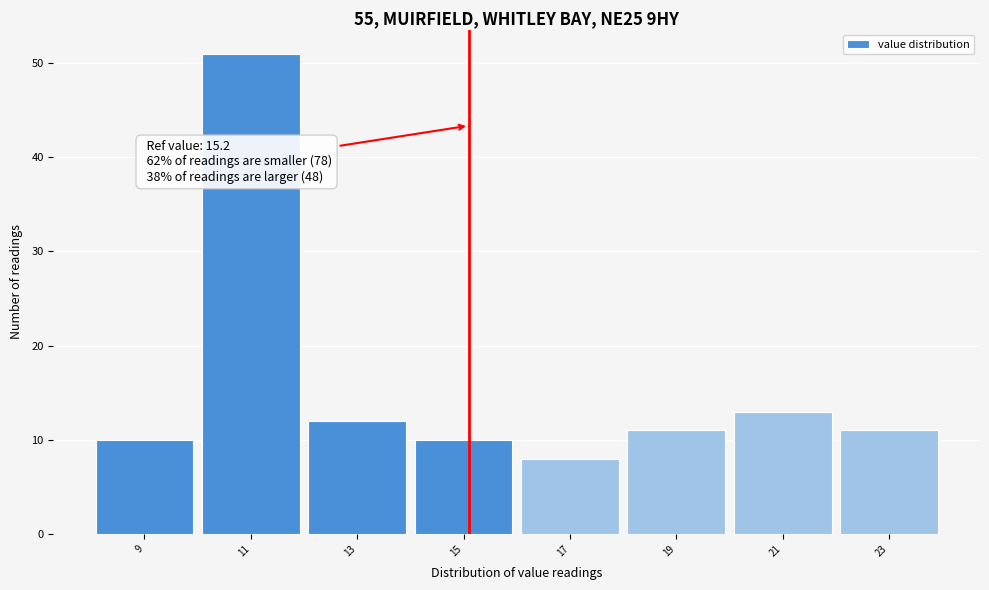

Which range on the x-axis has the tallest bar?

10.1 to 12.1